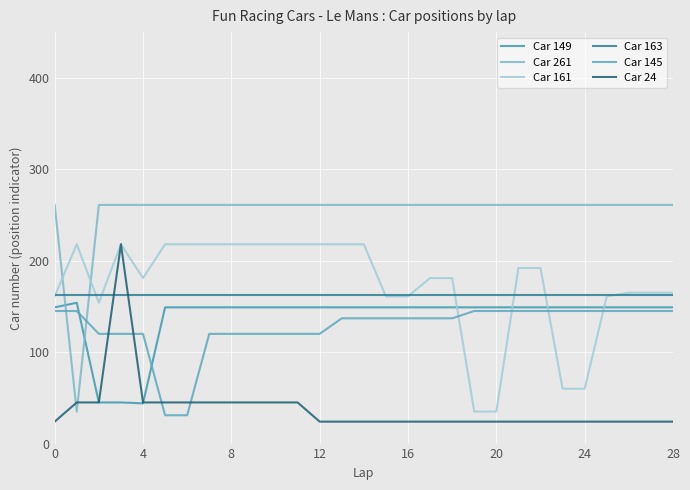

What is the difference between the maximum and minimum values in the Car 24 series?

194